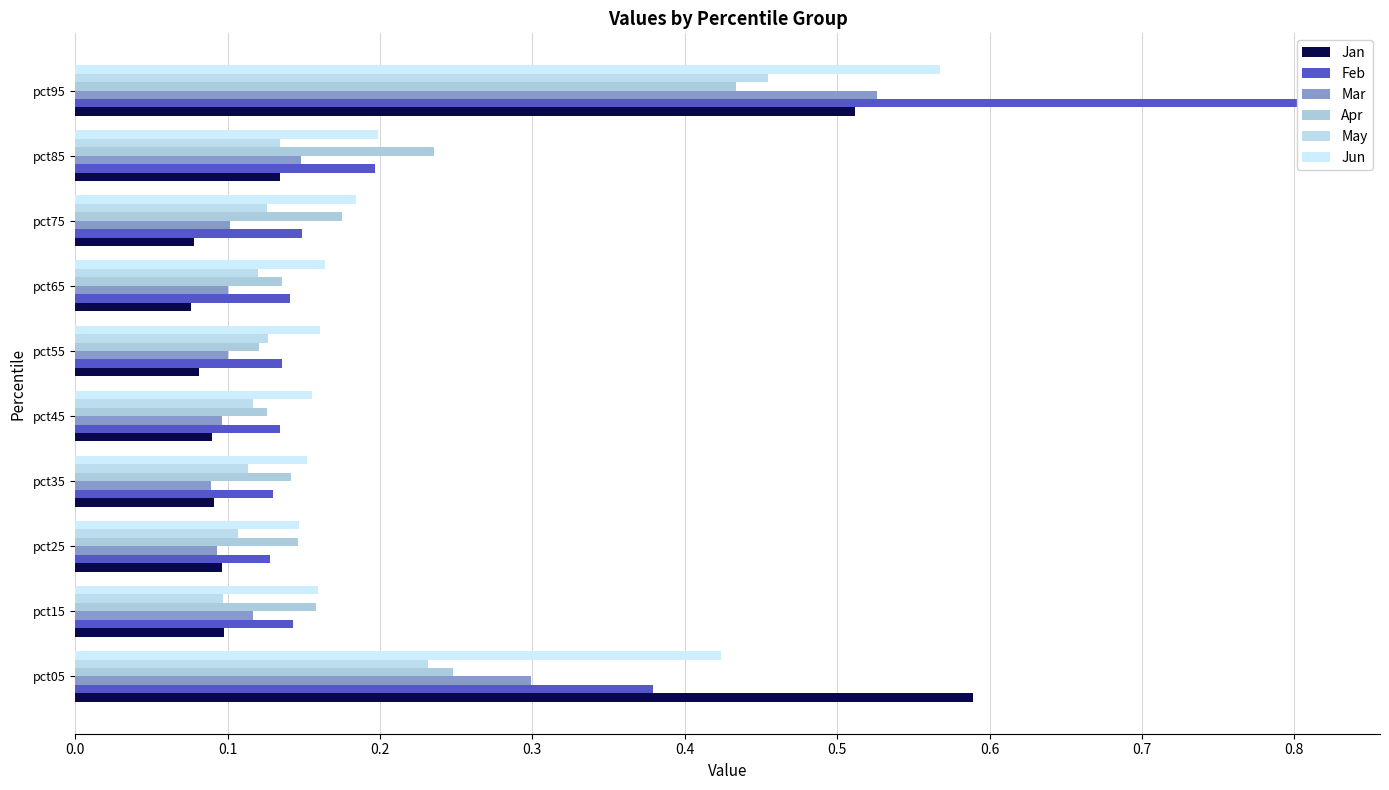

What is the value of the Jan bar at the 1st from the left?

0.6